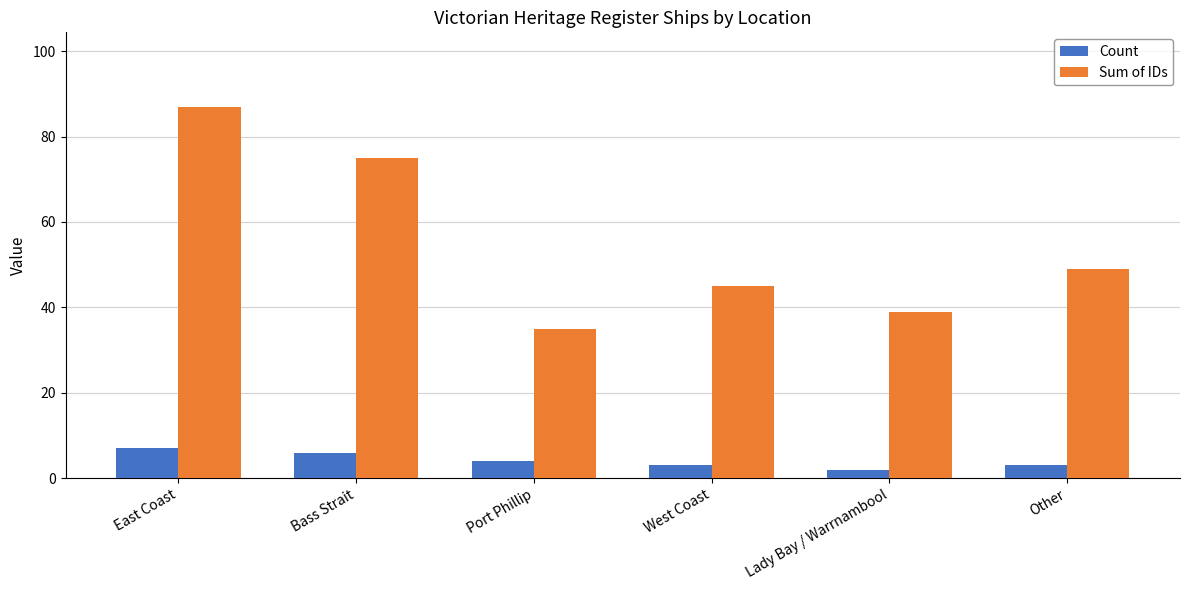

How many bars are there in total?

12